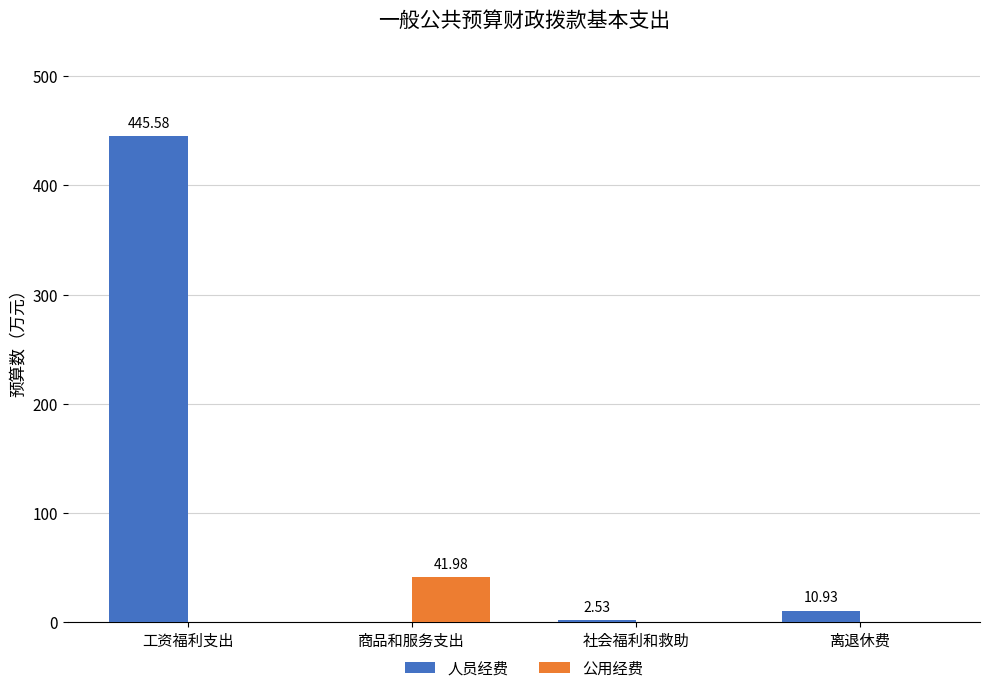

What is the total value across all series at 商品和服务支出?

42.0